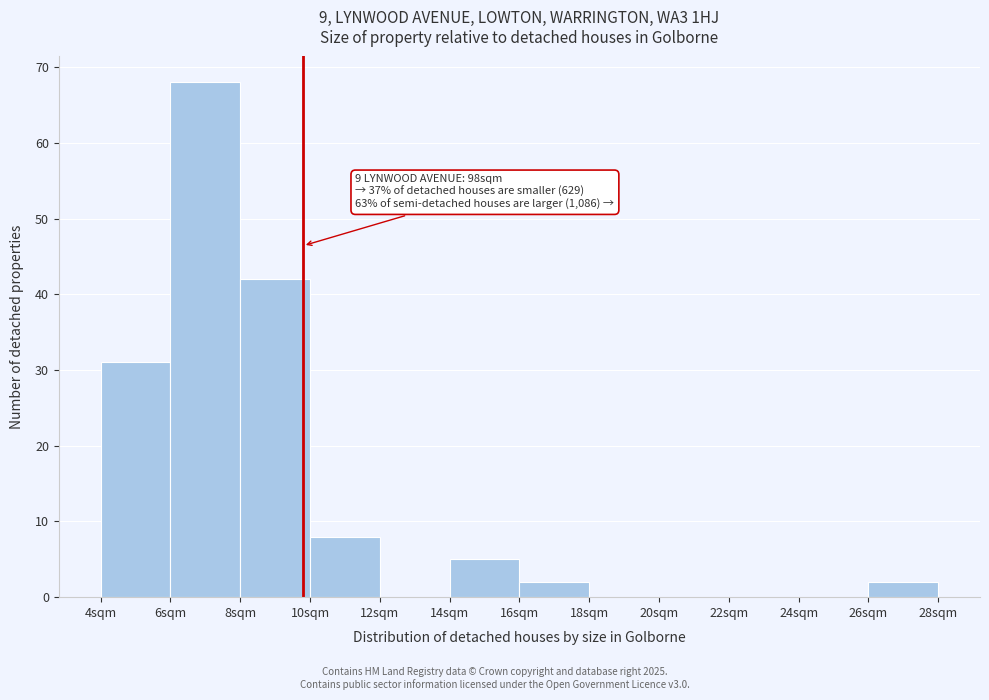

Which range on the x-axis has the tallest bar?

6 to 8